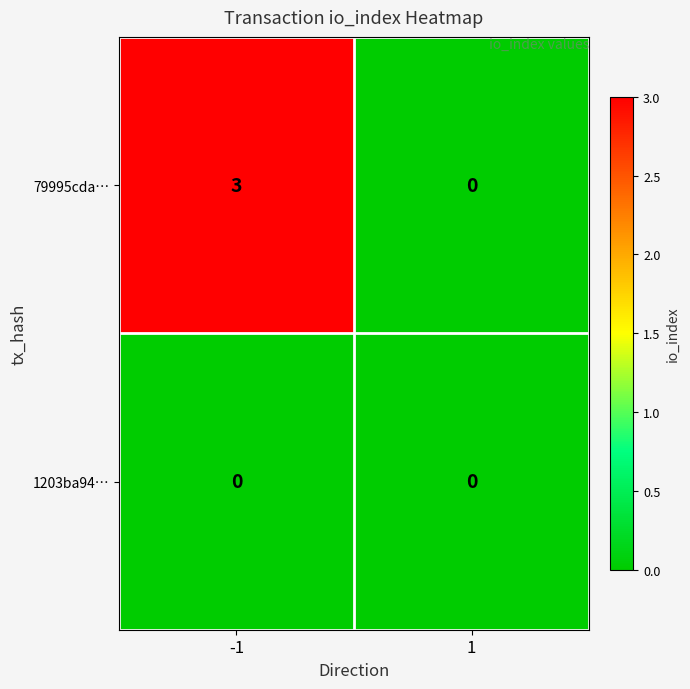

At how many categories does at least one series exceed 2?

1